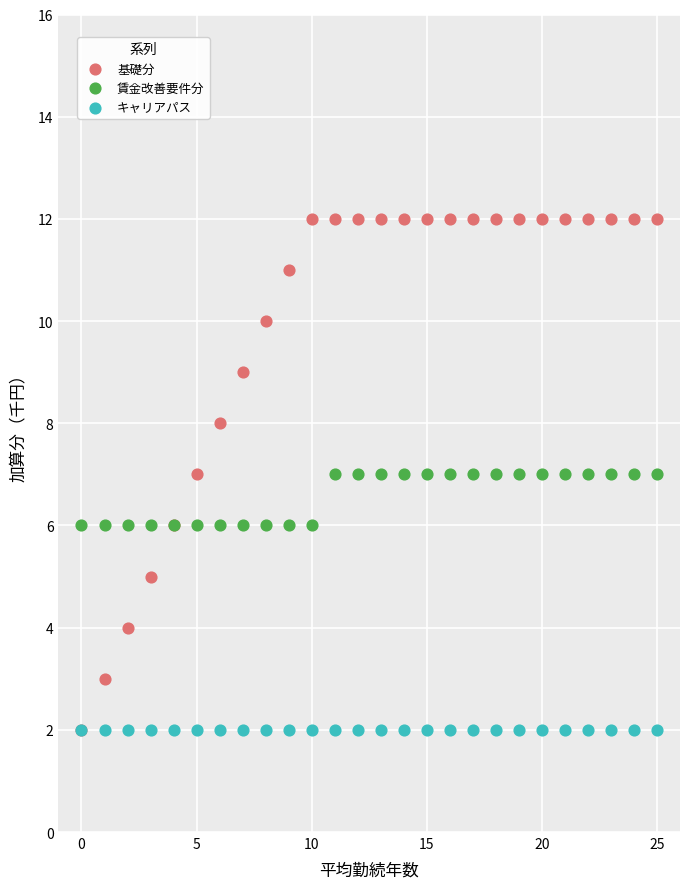

Which series contains the highest Y value?

基礎分